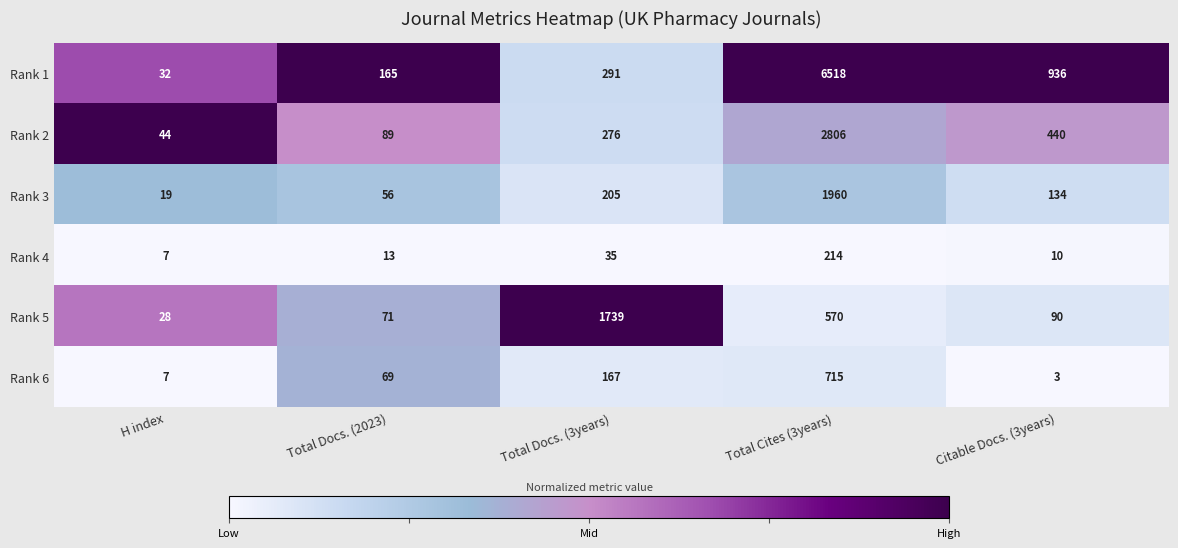

What is the difference between the highest and lowest values at Citable Docs. (3years)?

933